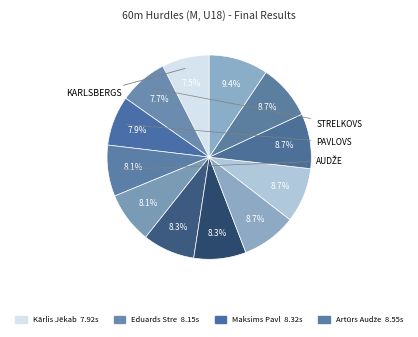

How many slices are in this pie chart?

12